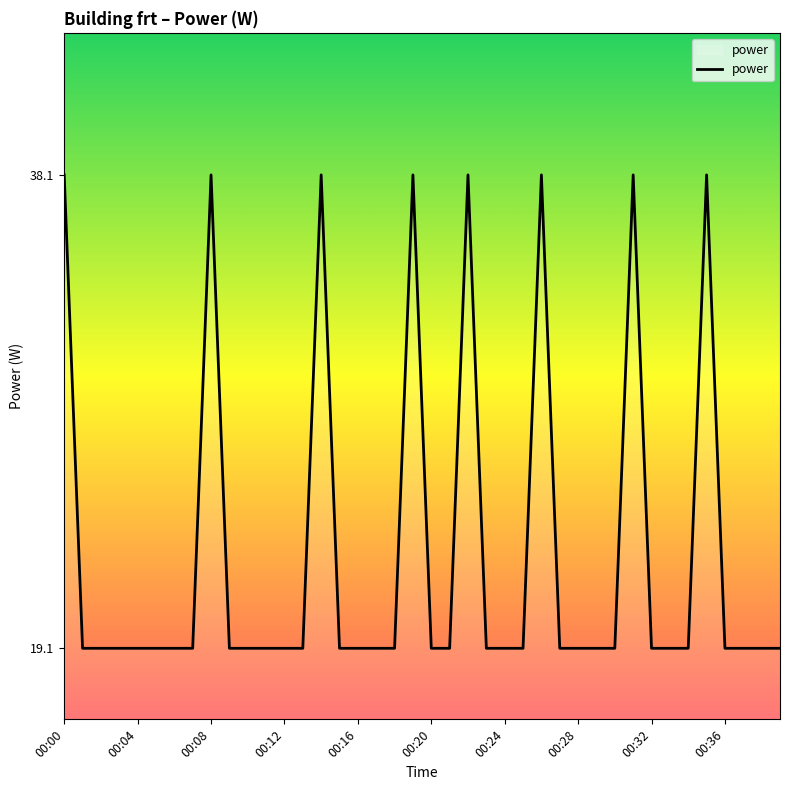

What is the smallest value displayed?

19.1